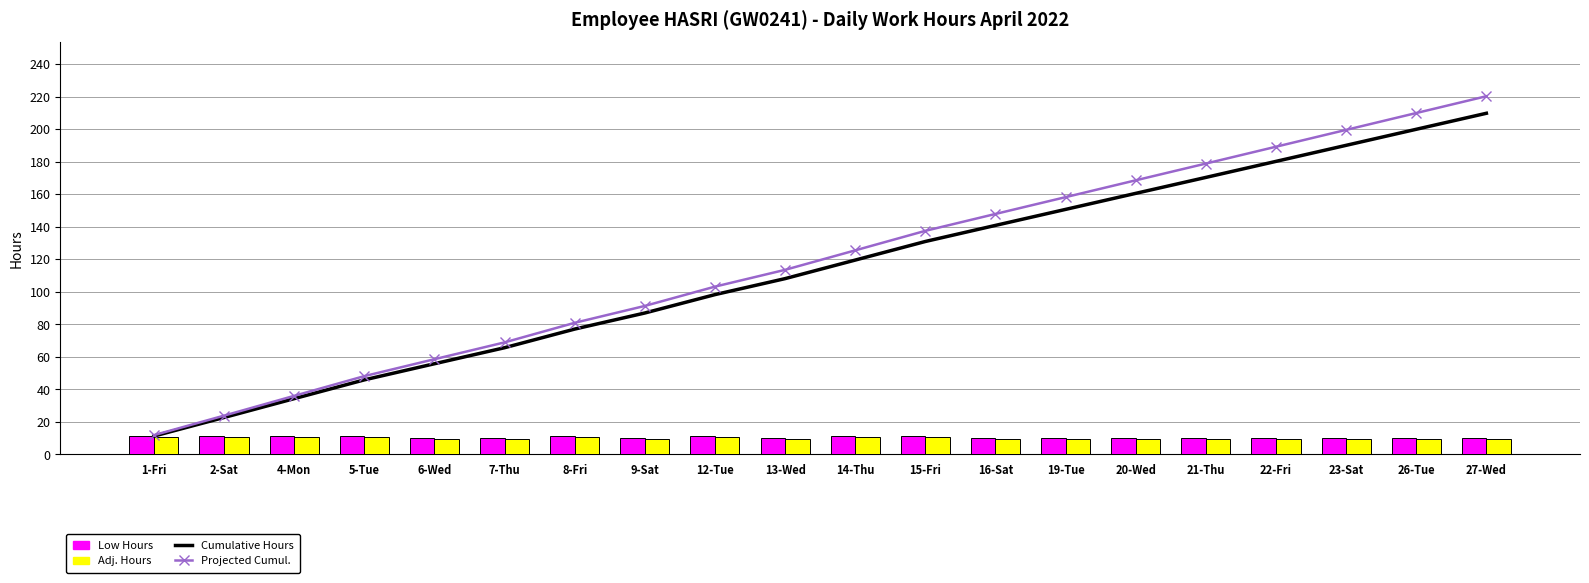

What is the highest value of the Projected Cumul. series?

220.4